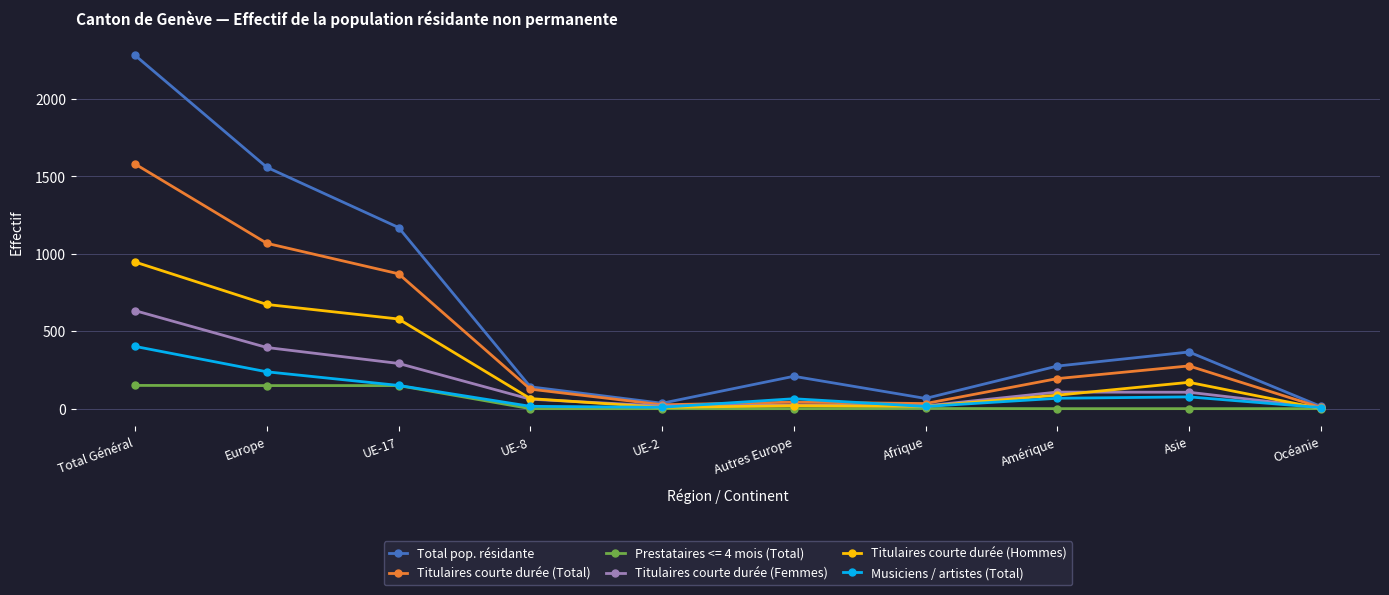

What is the maximum value for Musiciens / artistes (Total)?

402